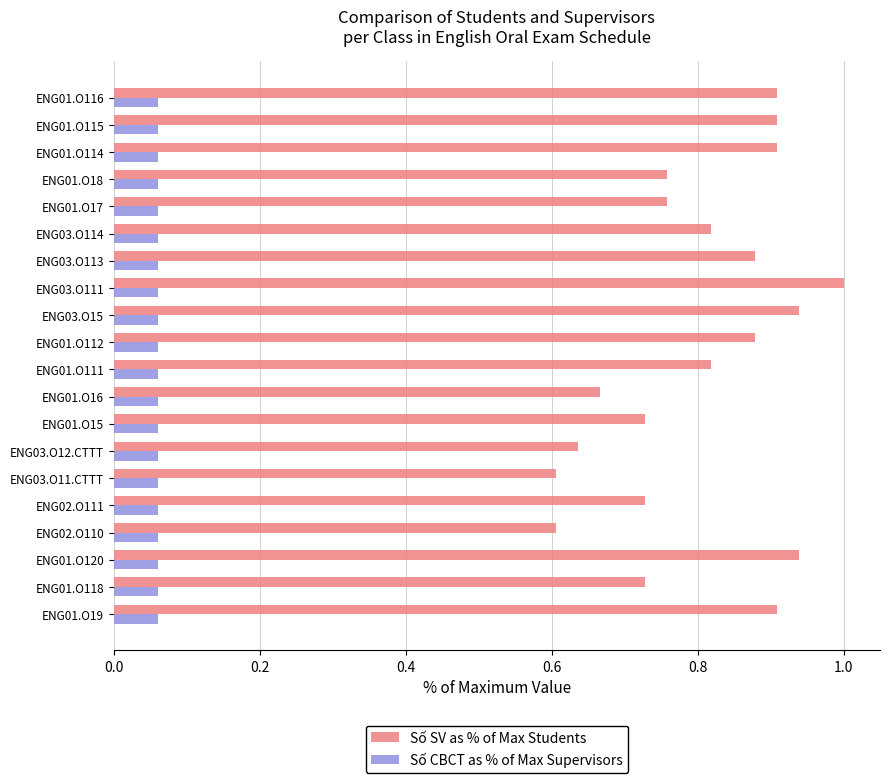

Which series changed the most between ENG02.O110 and ENG01.O111?

Số SV as % of Max Students